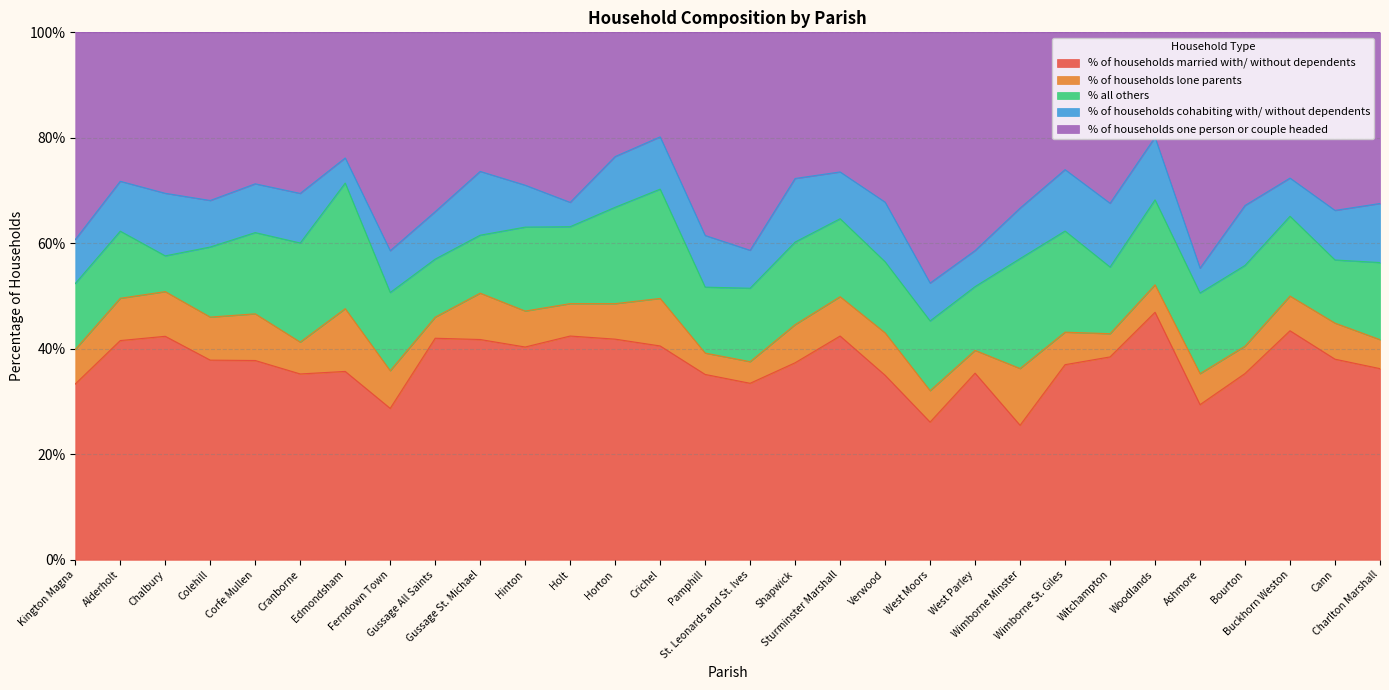

Reading left to right, list all the values displayed in this chart.

% of households married with/ without dependents: Kington Magna=33.3	Alderholt=41.6	Chalbury=42.4	Colehill=37.9	Corfe Mullen=37.8	Cranborne=35.2	Edmondsham=35.7	Ferndown Town=28.7	Gussage All Saints=42.0	Gussage St. Michael=41.8	Hinton=40.3	Holt=42.4	Horton=41.8	Crichel=40.5	Pamphill=35.1	St. Leonards and St. Ives=33.5	Shapwick=37.4	Sturminster Marshall=42.4	Verwood=35.0	West Moors=26.1	West Parley=35.4	Wimborne Minster=25.5	Wimborne St. Giles=37.0	Witchampton=38.5	Woodlands=46.9	Ashmore=29.4	Bourton=35.3	Buckhorn Weston=43.4	Cann=38.0	Charlton Marshall=36.2
% of households lone parents: Kington Magna=6.5	Alderholt=8.0	Chalbury=8.5	Colehill=8.2	Corfe Mullen=8.8	Cranborne=6.0	Edmondsham=11.9	Ferndown Town=7.1	Gussage All Saints=4.0	Gussage St. Michael=8.8	Hinton=6.8	Holt=6.1	Horton=6.7	Crichel=9.0	Pamphill=4.0	St. Leonards and St. Ives=4.1	Shapwick=7.2	Sturminster Marshall=7.5	Verwood=8.0	West Moors=6.0	West Parley=4.3	Wimborne Minster=10.8	Wimborne St. Giles=6.2	Witchampton=4.4	Woodlands=5.2	Ashmore=5.9	Bourton=5.2	Buckhorn Weston=6.6	Cann=6.8	Charlton Marshall=5.5
% all others: Kington Magna=12.5	Alderholt=12.7	Chalbury=6.8	Colehill=13.3	Corfe Mullen=15.4	Cranborne=18.8	Edmondsham=23.8	Ferndown Town=14.8	Gussage All Saints=11.0	Gussage St. Michael=11.0	Hinton=15.9	Holt=14.6	Horton=18.3	Crichel=20.7	Pamphill=12.5	St. Leonards and St. Ives=13.9	Shapwick=15.7	Sturminster Marshall=14.8	Verwood=13.5	West Moors=13.2	West Parley=12.1	Wimborne Minster=20.8	Wimborne St. Giles=19.2	Witchampton=12.6	Woodlands=16.1	Ashmore=15.3	Bourton=15.3	Buckhorn Weston=15.1	Cann=12.0	Charlton Marshall=14.6
% of households cohabiting with/ without dependents: Kington Magna=8.3	Alderholt=9.5	Chalbury=11.9	Colehill=8.8	Corfe Mullen=9.2	Cranborne=9.4	Edmondsham=4.8	Ferndown Town=7.9	Gussage All Saints=9.0	Gussage St. Michael=12.1	Hinton=8.0	Holt=4.6	Horton=9.6	Crichel=9.9	Pamphill=9.8	St. Leonards and St. Ives=7.2	Shapwick=12.1	Sturminster Marshall=8.9	Verwood=11.3	West Moors=7.2	West Parley=6.8	Wimborne Minster=9.6	Wimborne St. Giles=11.6	Witchampton=12.1	Woodlands=11.8	Ashmore=4.7	Bourton=11.4	Buckhorn Weston=7.2	Cann=9.4	Charlton Marshall=11.2
% of households one person or couple headed: Kington Magna=39.3	Alderholt=28.2	Chalbury=30.5	Colehill=31.9	Corfe Mullen=28.7	Cranborne=30.5	Edmondsham=23.8	Ferndown Town=41.4	Gussage All Saints=34.0	Gussage St. Michael=26.4	Hinton=29.0	Holt=32.2	Horton=23.6	Crichel=19.8	Pamphill=38.5	St. Leonards and St. Ives=41.3	Shapwick=27.7	Sturminster Marshall=26.5	Verwood=32.2	West Moors=47.5	West Parley=41.4	Wimborne Minster=33.3	Wimborne St. Giles=26.0	Witchampton=32.4	Woodlands=19.9	Ashmore=44.7	Bourton=32.8	Buckhorn Weston=27.6	Cann=33.8	Charlton Marshall=32.5